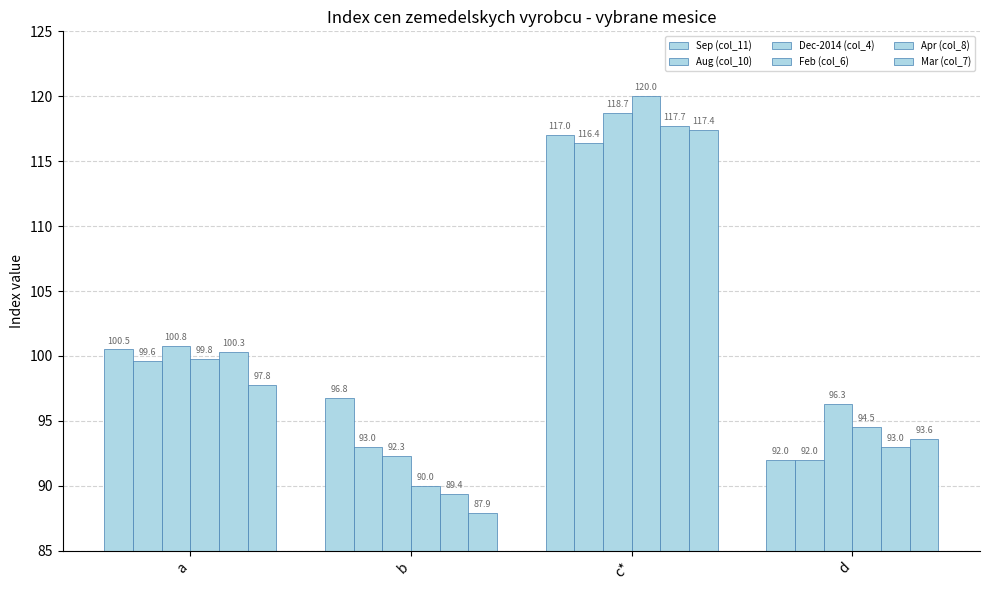

Rank the categories by Dec-2014 (col_4) value from highest to lowest.

c*, a, d, b